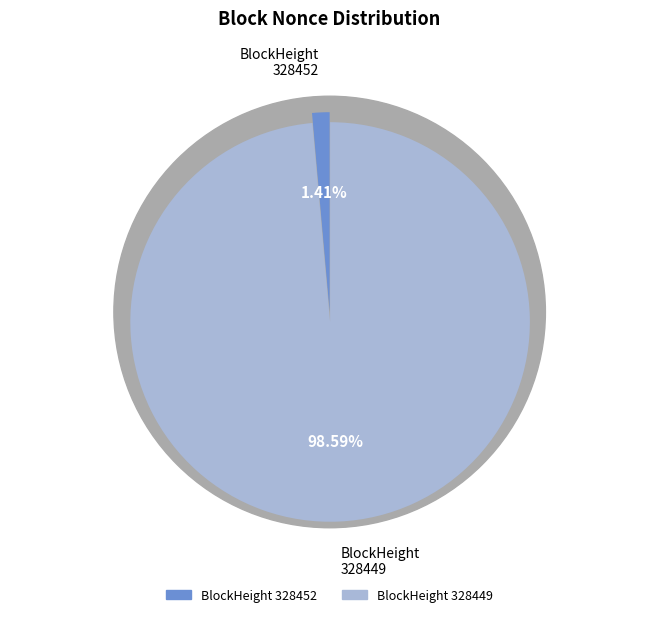

To the nearest percent, what percentage of the pie is 328452?

1%